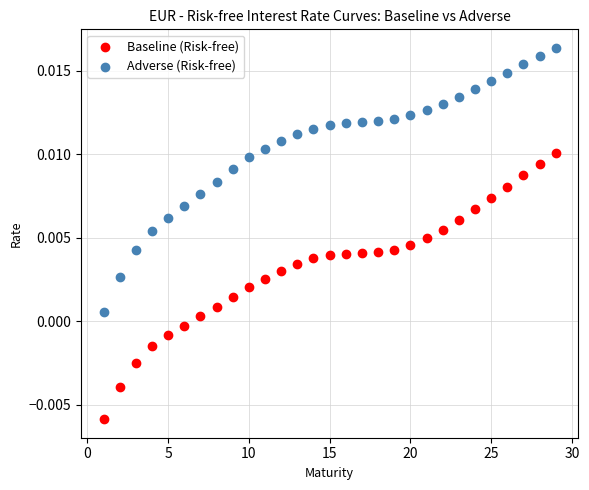

Which series reaches the maximum Y coordinate?

Adverse (Risk-free)